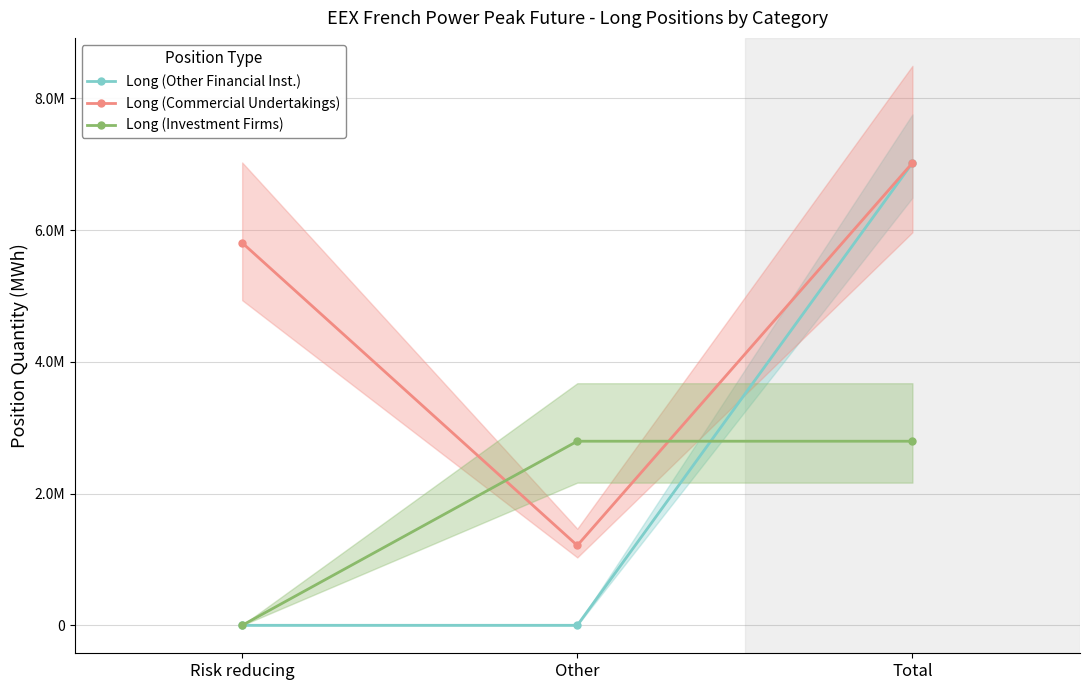

Does the chart display data point markers on the line(s)?

Yes